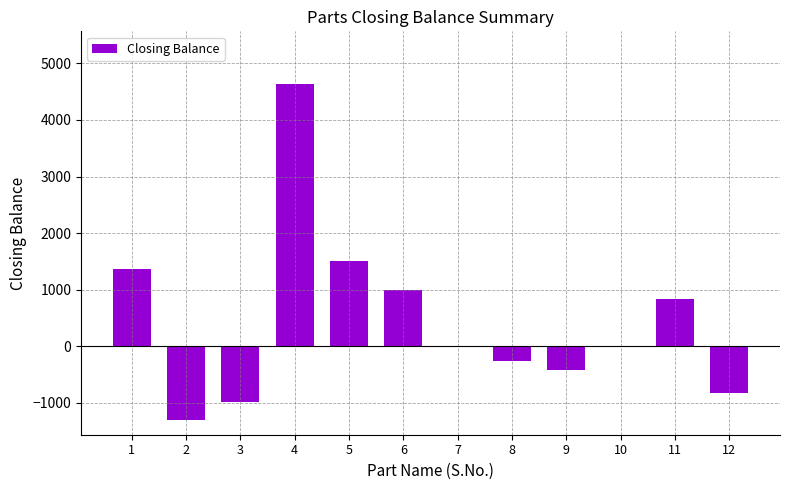

Which label corresponds to the largest value in the chart?

4